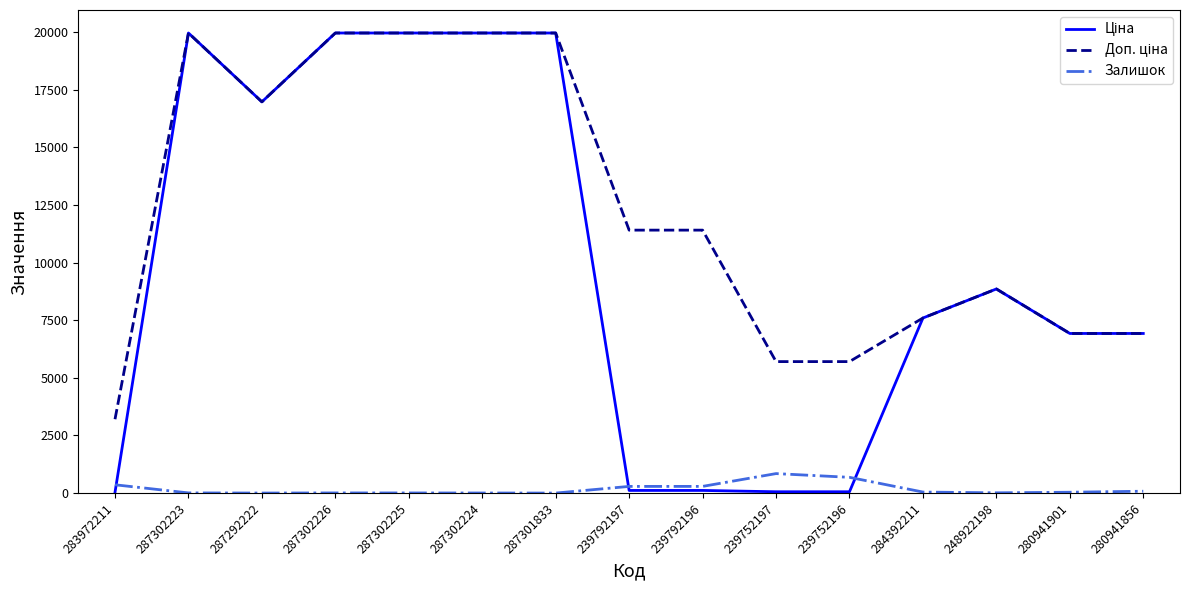

What is the greatest value displayed?

19964.2